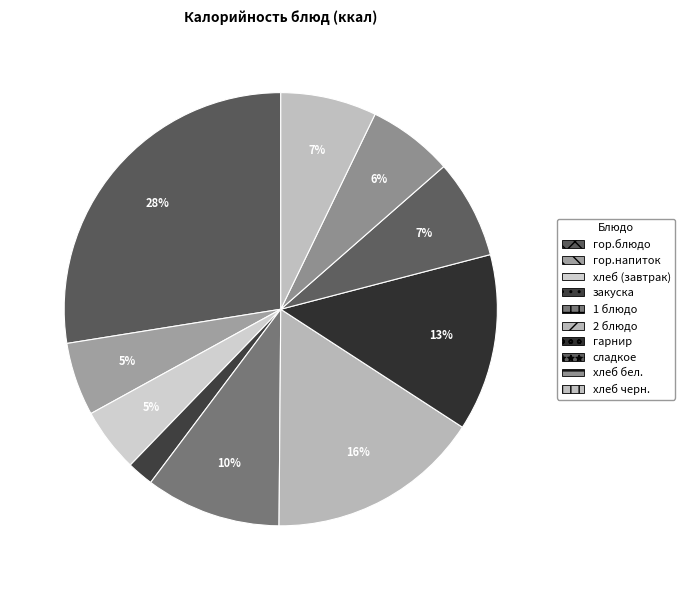

Count the number of slices in the pie.

10